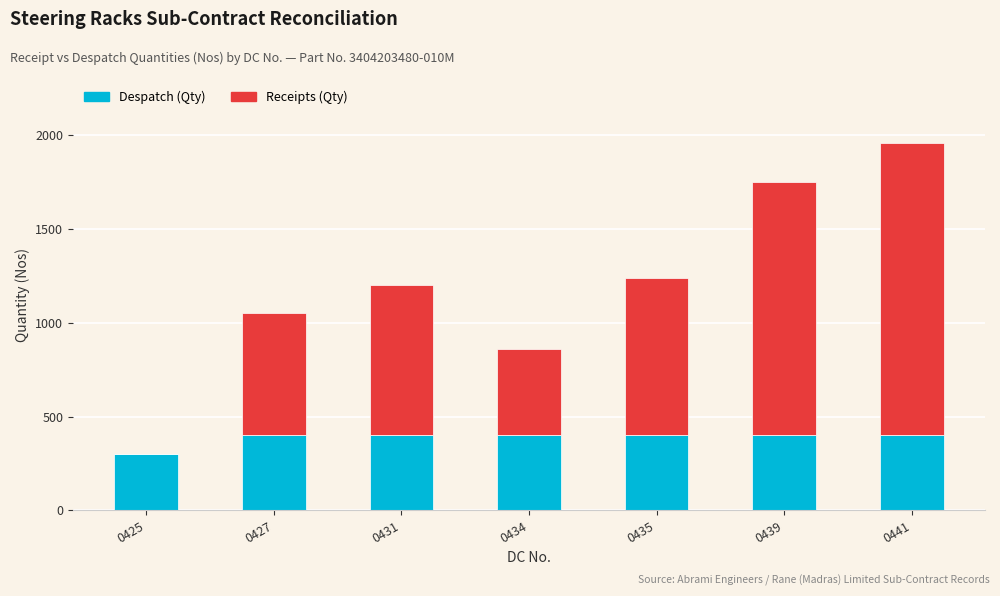

What is the maximum value for Despatch (Qty)?

401